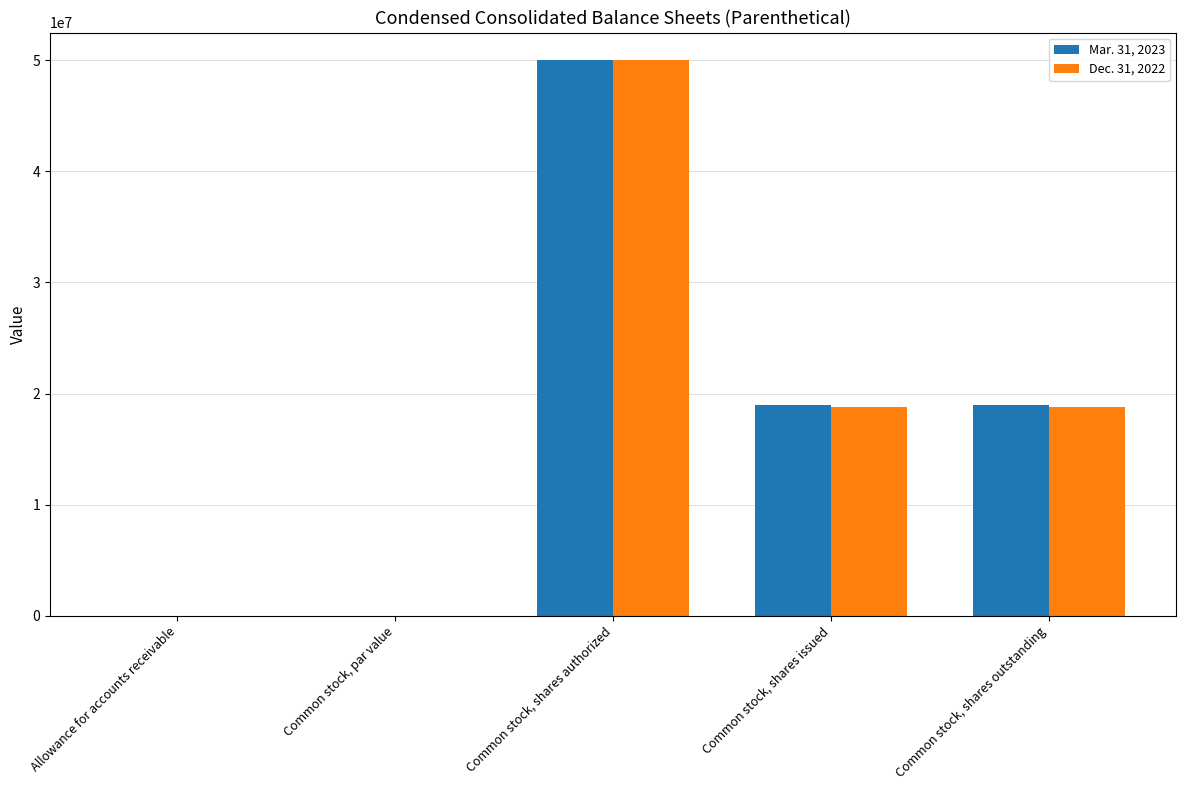

Which label corresponds to the largest value in the chart?

Common stock, shares authorized